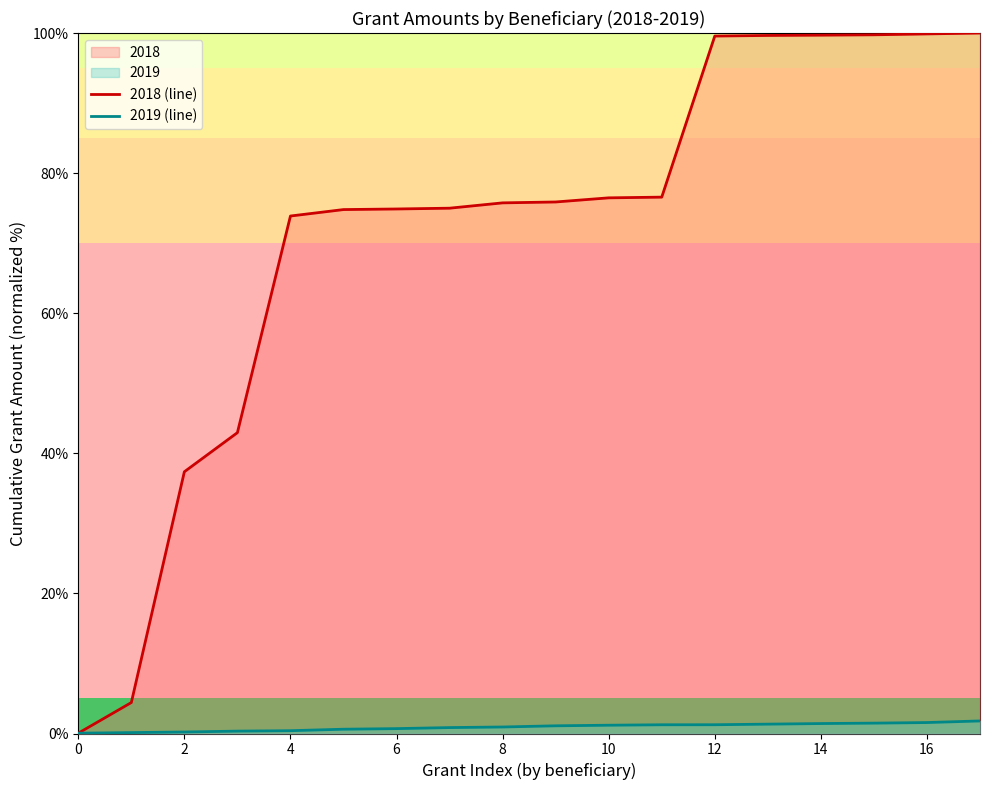

Which label corresponds to the largest value in the chart?

17